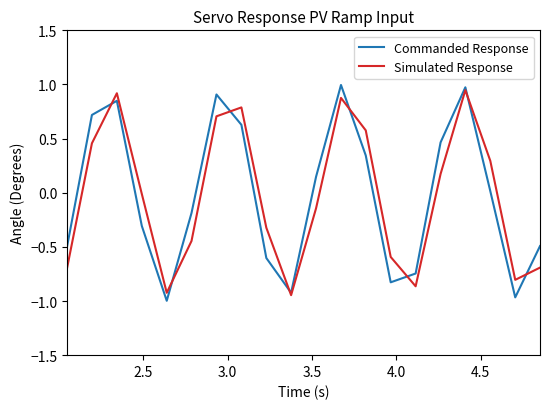

Which series has the largest range (max minus min)?

Commanded Response